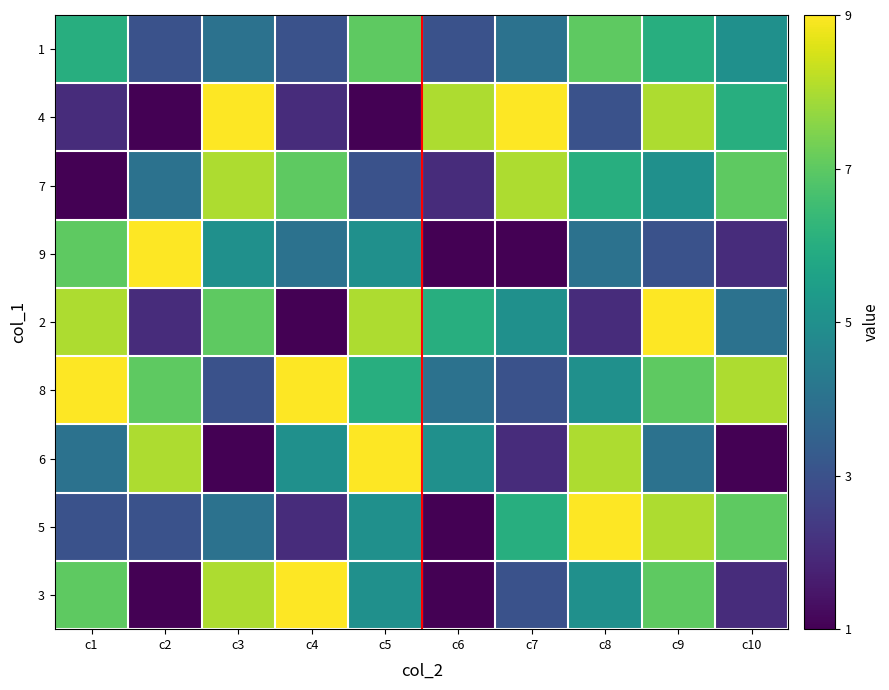

Which category has the highest value across all series?

c4